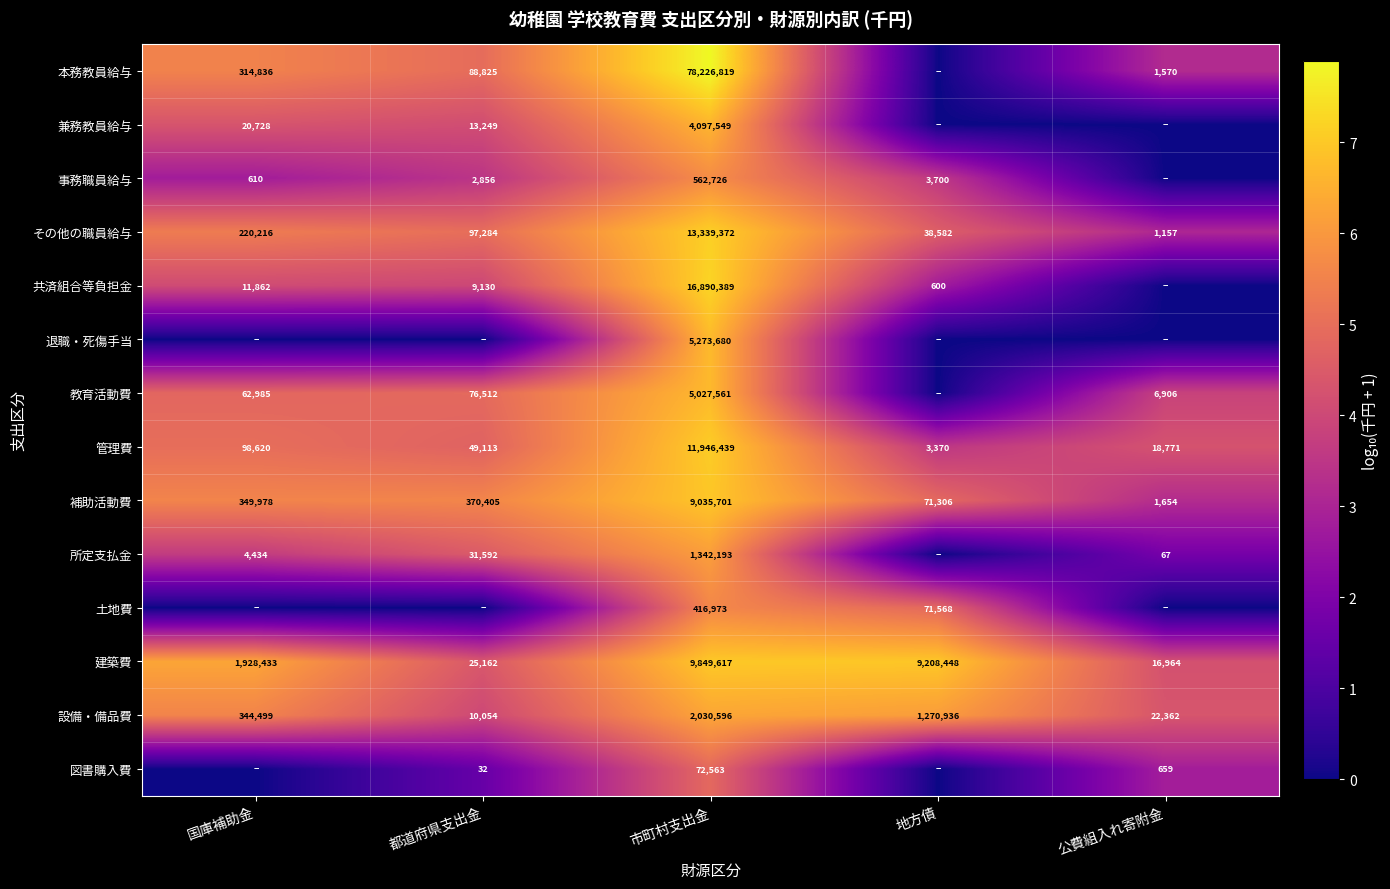

What is the sum of all 補助活動費 values?

9829044